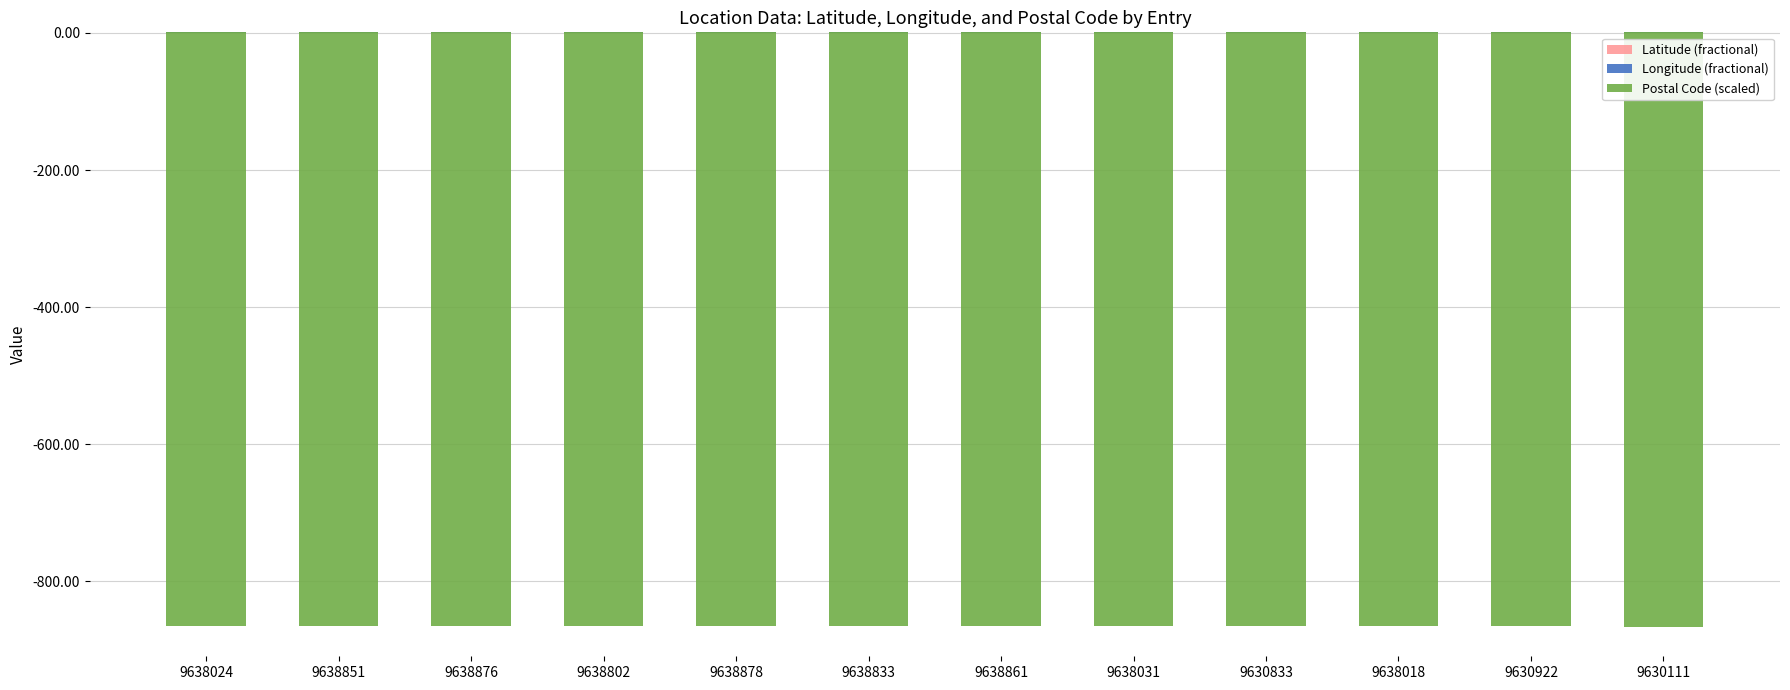

Which series has the largest total across all categories?

Latitude (fractional)